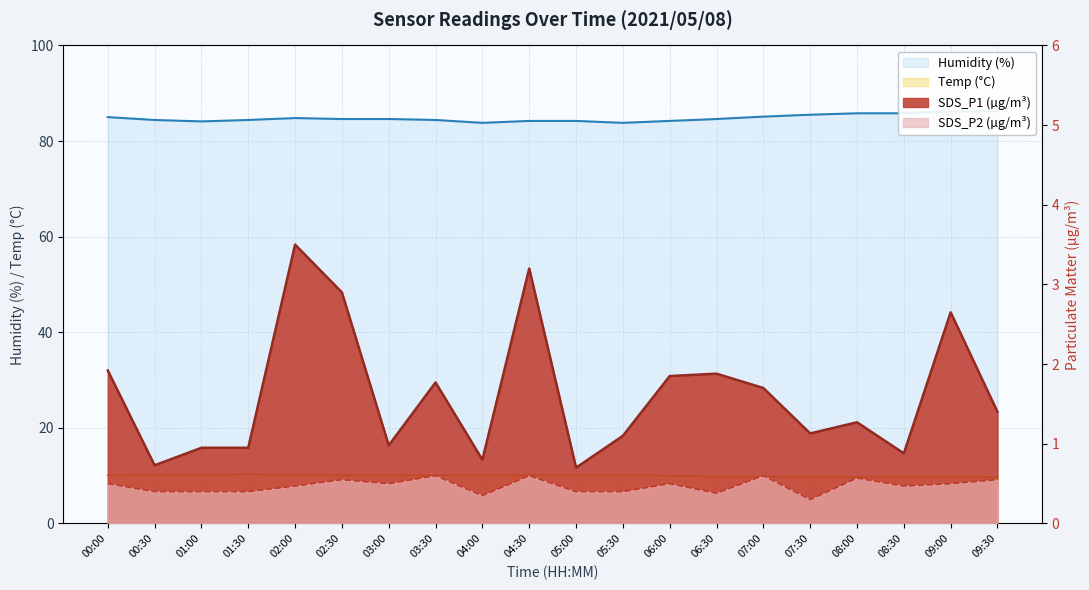

The SDS_P1 series shows 1.9 at 00:00. True or false?

True